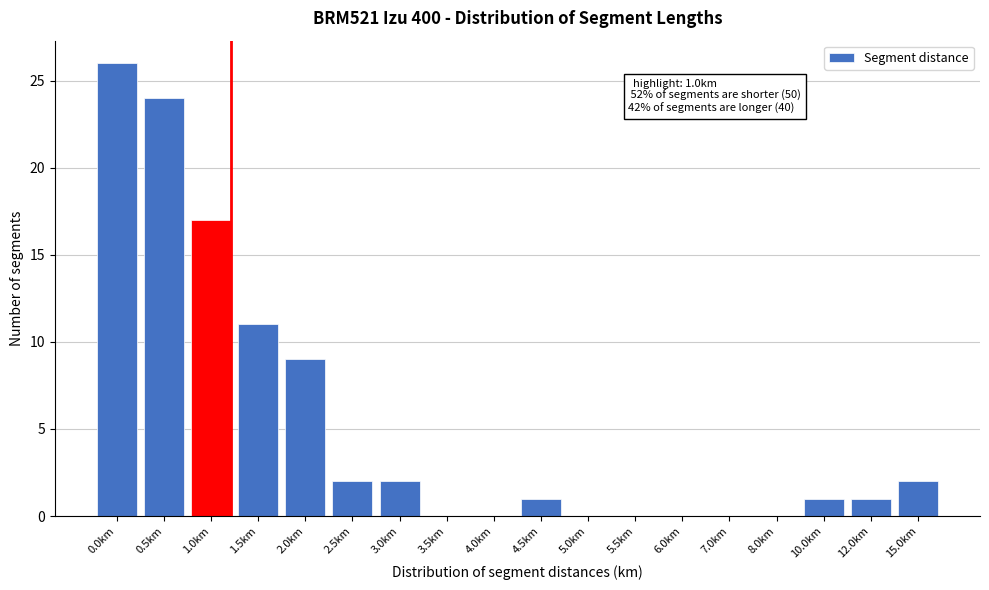

Reading left to right, list all the values displayed in this chart.

0.0km=26	0.5km=24	1.0km=17	1.5km=11	2.0km=9	2.5km=2	3.0km=2	3.5km=0	4.0km=0	4.5km=1	5.0km=0	5.5km=0	6.0km=0	7.0km=0	8.0km=0	10.0km=1	12.0km=1	15.0km=2